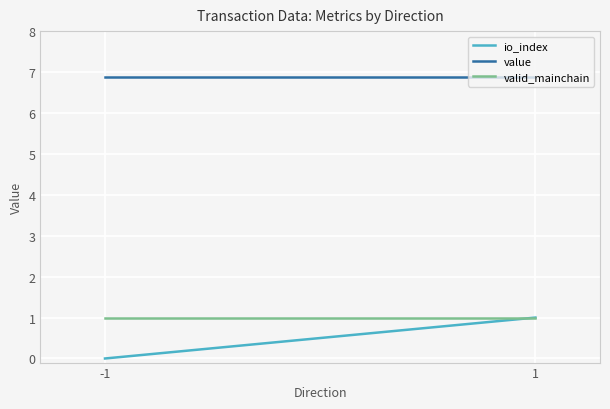

Which series has the largest range (max minus min)?

io_index